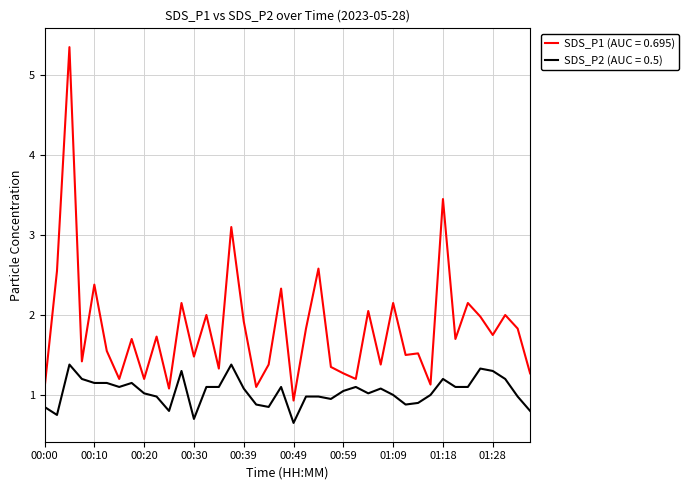

What is the difference between the maximum and minimum values in the SDS_P1 (AUC = 0.695) series?

4.4